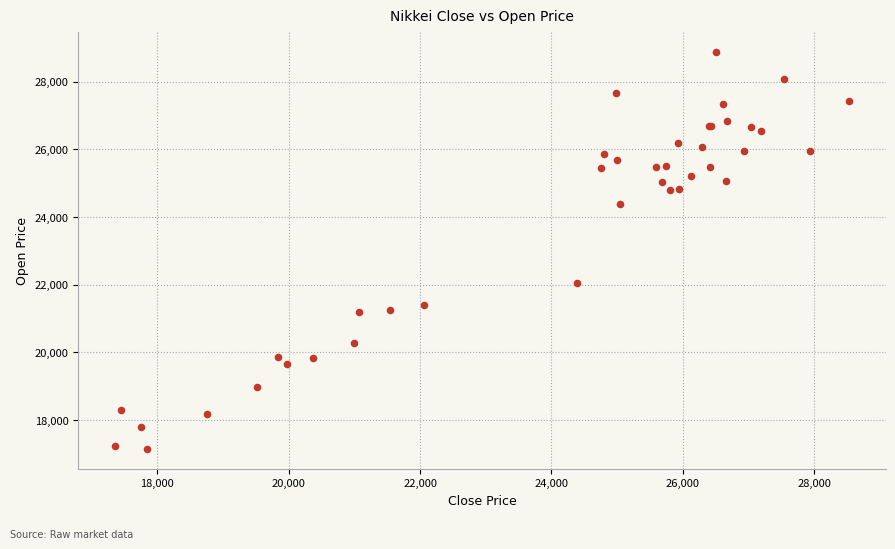

What Y value in the scatter plot is closest to 23015?

22048.8